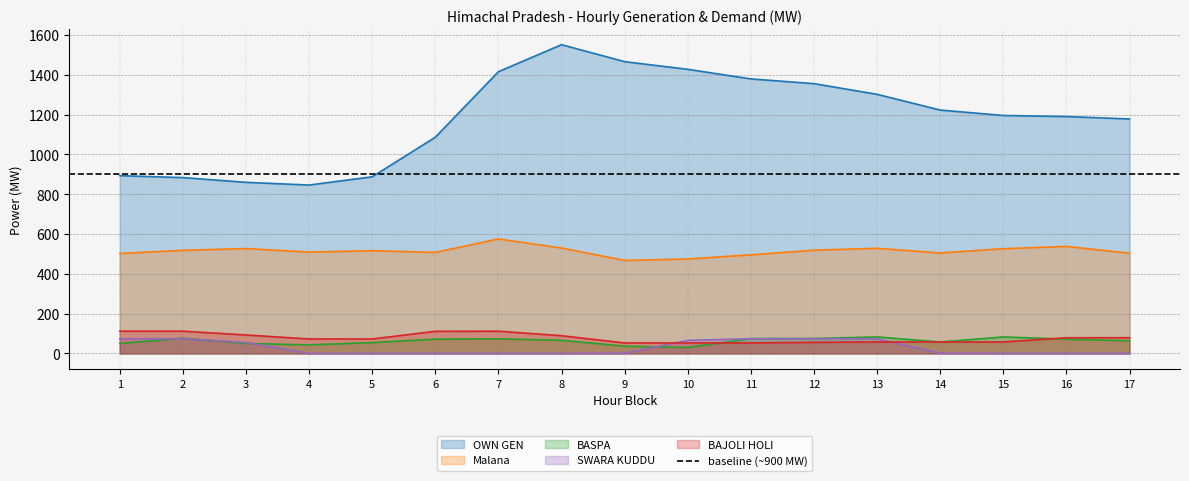

At which category is the sum across all series the highest?

8